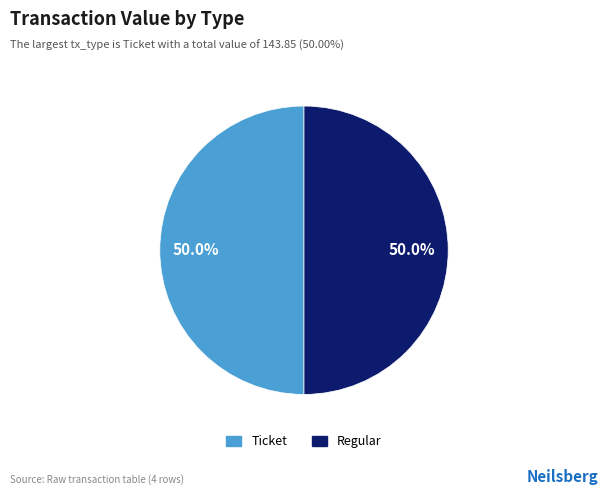

To the nearest percent, what is the average slice percentage?

50%